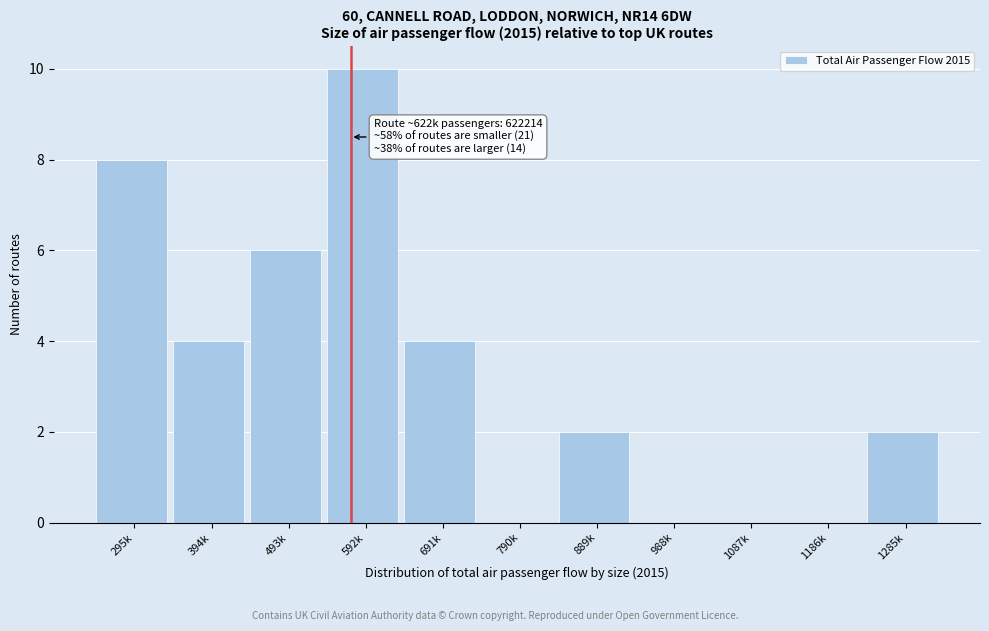

Reading right to left, what are all the values shown in this chart?

1285k=2	1186k=0	1087k=0	988k=0	889k=2	790k=0	691k=4	592k=10	493k=6	394k=4	295k=8